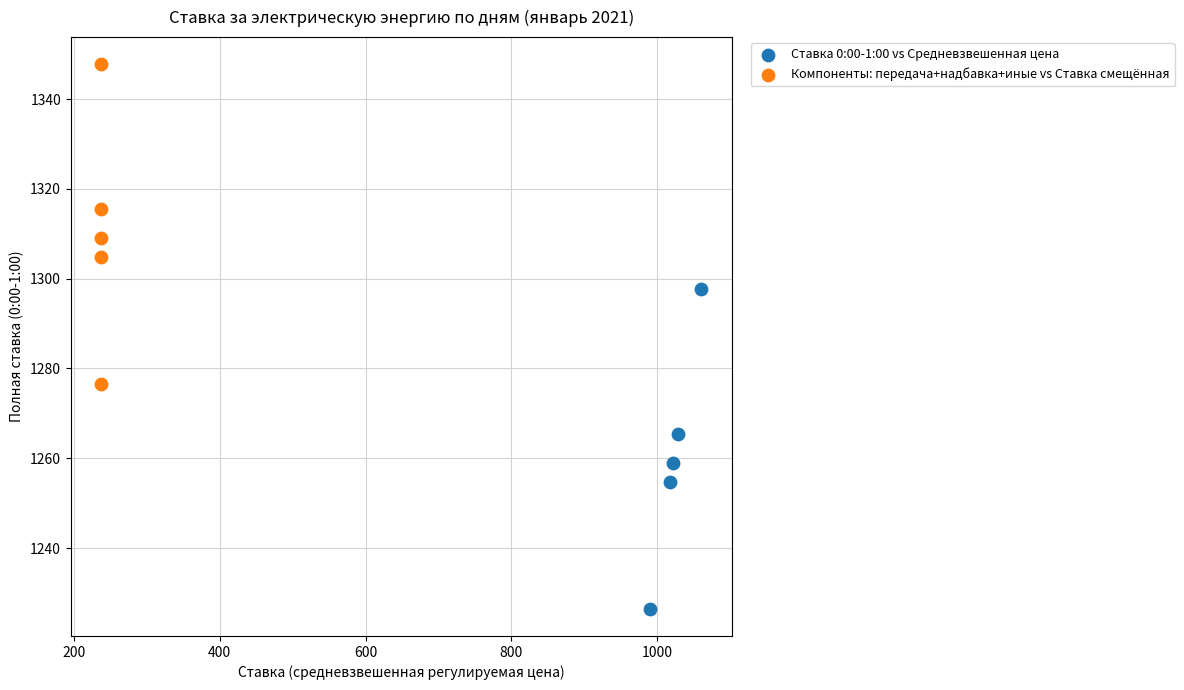

Which series contains the lowest Y value?

Ставка 0:00-1:00 vs Средневзвешенная цена